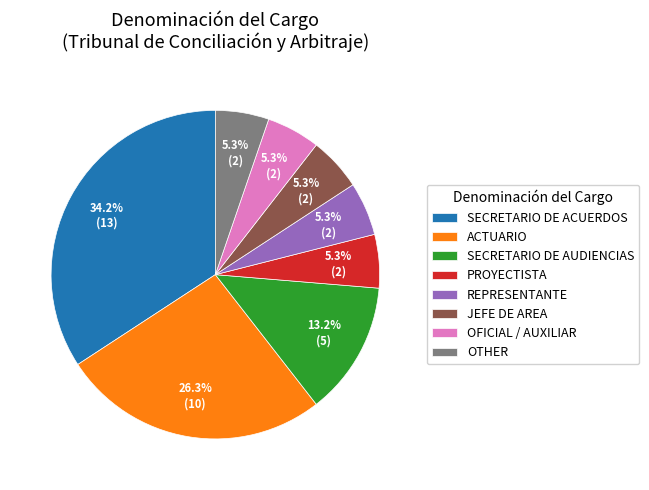

Does ACTUARIO account for over 50% of the chart?

No